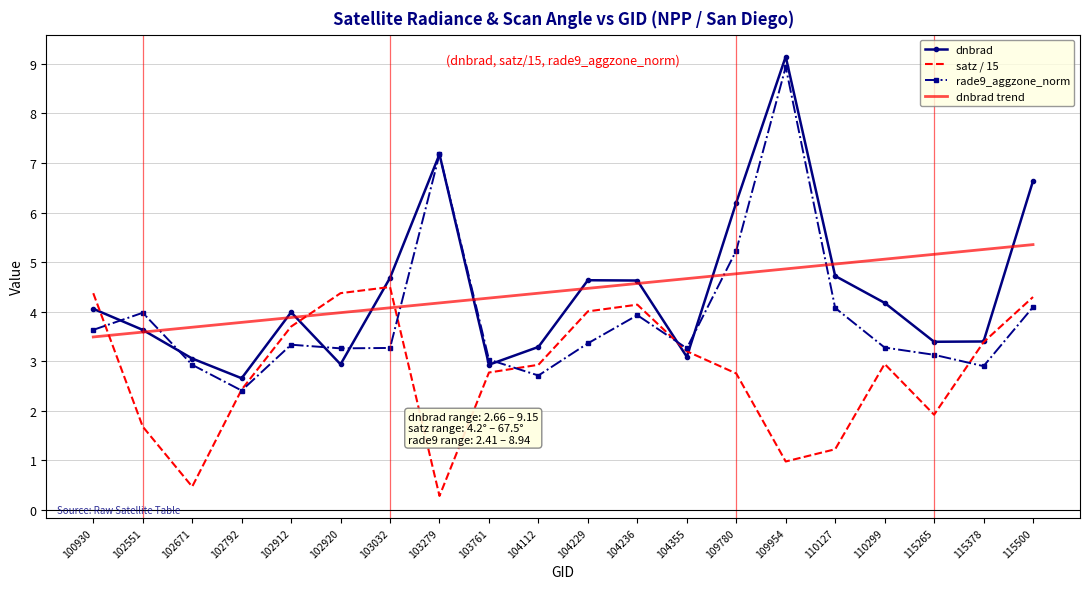

What is the maximum value for dnbrad trend?

5.4